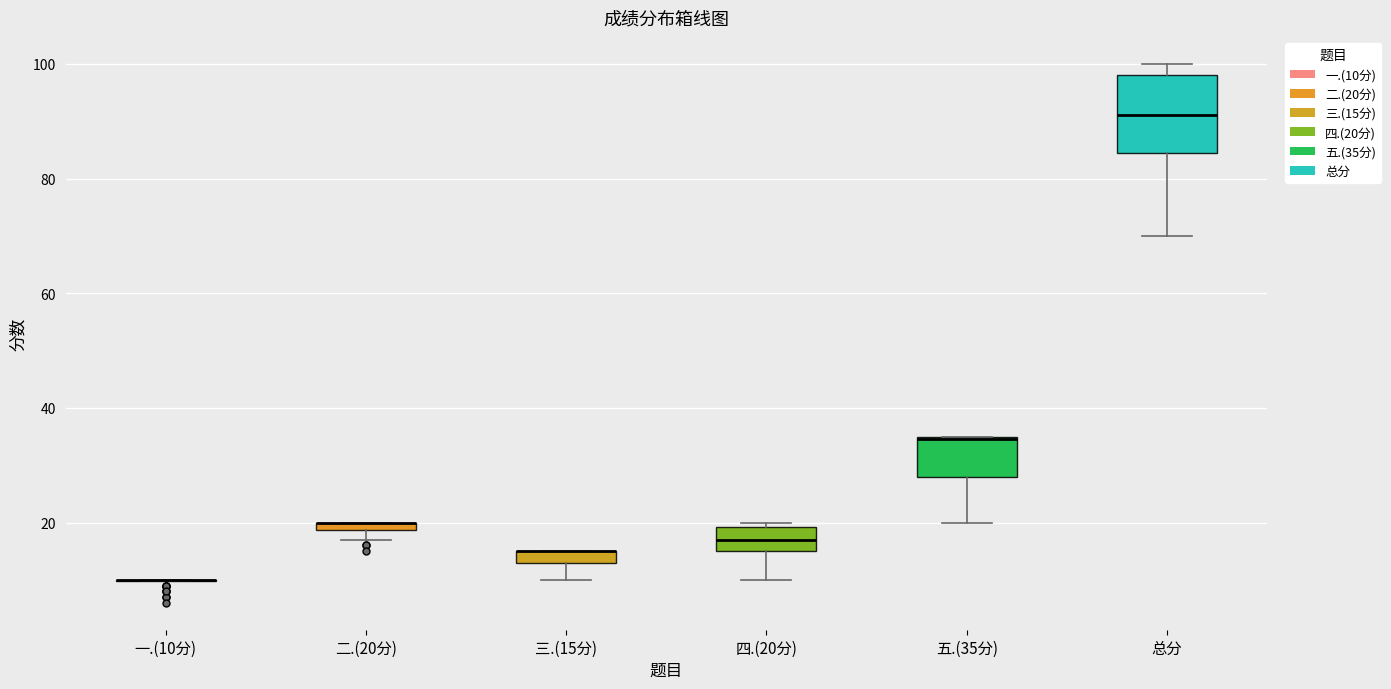

Which box is the tallest, from its lower edge to its upper edge?

总分